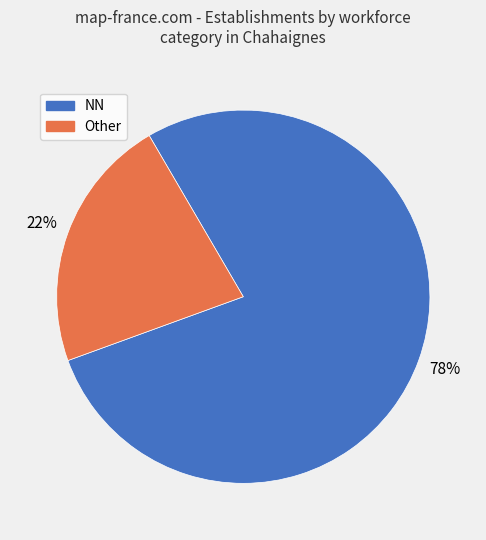

Is there a majority slice in this chart?

Yes